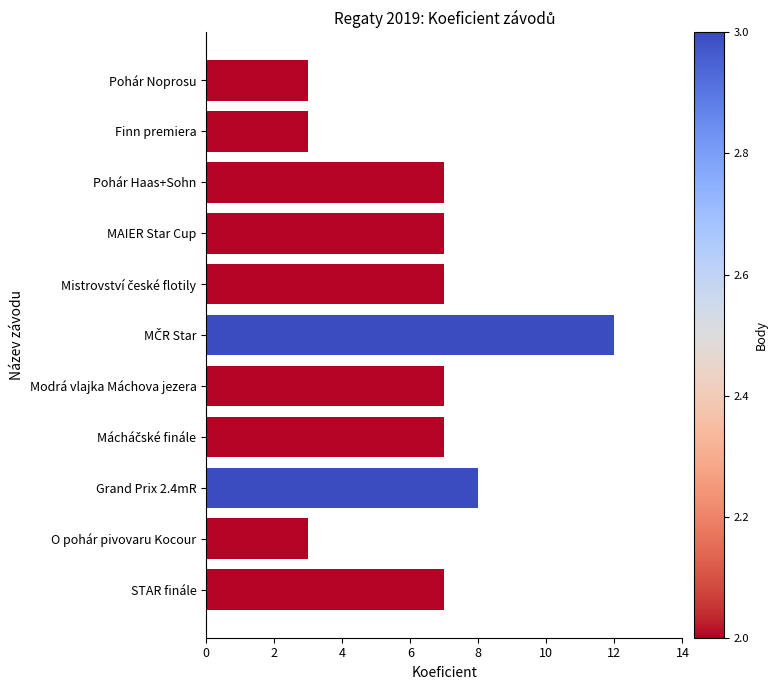

What is the approximate value at O pohár pivovaru Kocour?

3